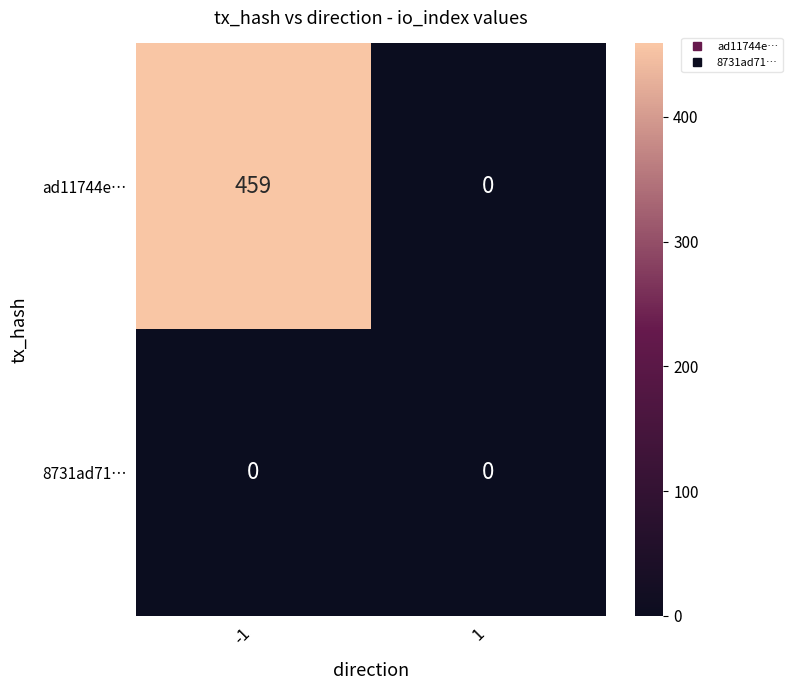

Reading right to left, what are all the values shown in this chart?

ad11744e…: 1=0	-1=459
8731ad71…: 1=0	-1=0